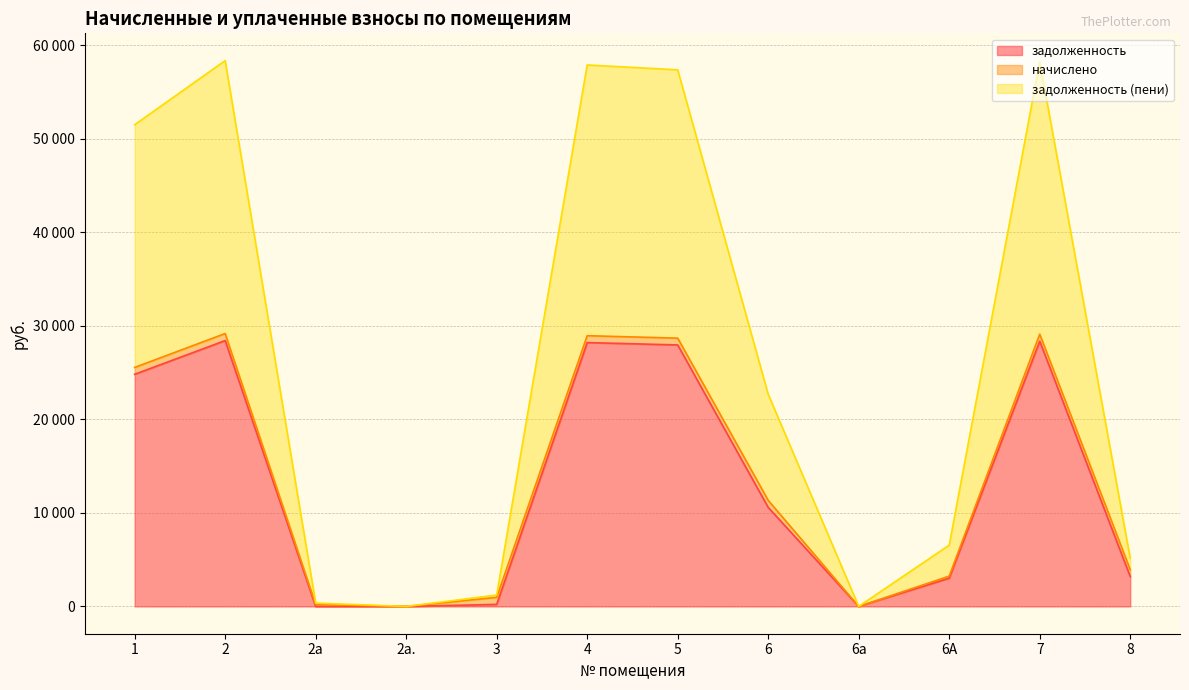

Does the chart display data point markers on the line(s)?

No